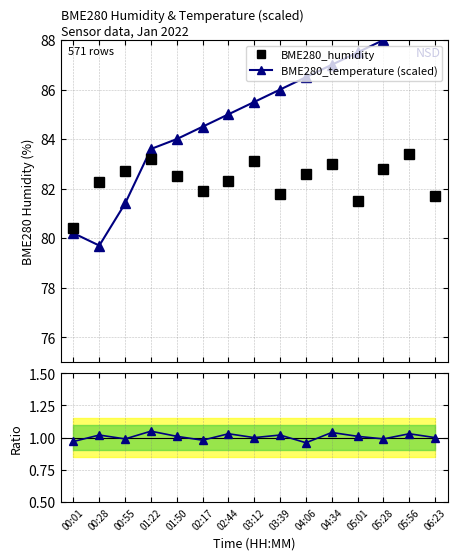

Is the value of ratio at 00:28 greater than the value of BME280_humidity at 01:22?

No